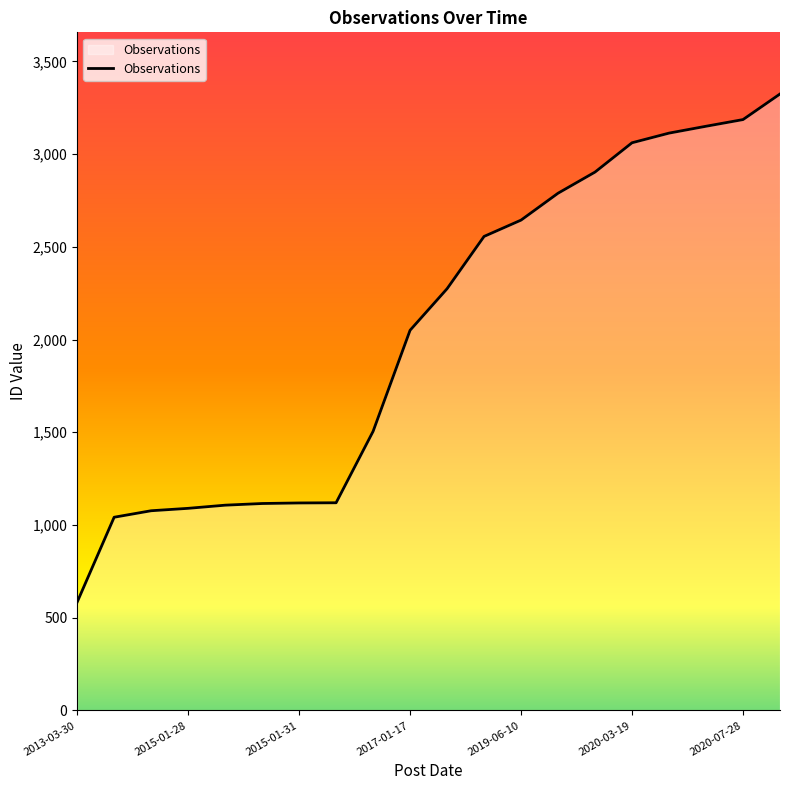

What is the minimum value shown in the chart?

584